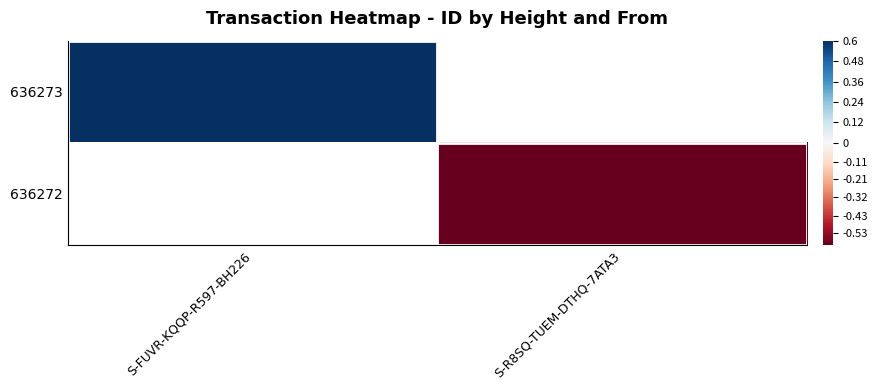

The value of 636272 at S-R8SQ-TUEM-DTHQ-7ATA3 is -0.6. True or false?

True